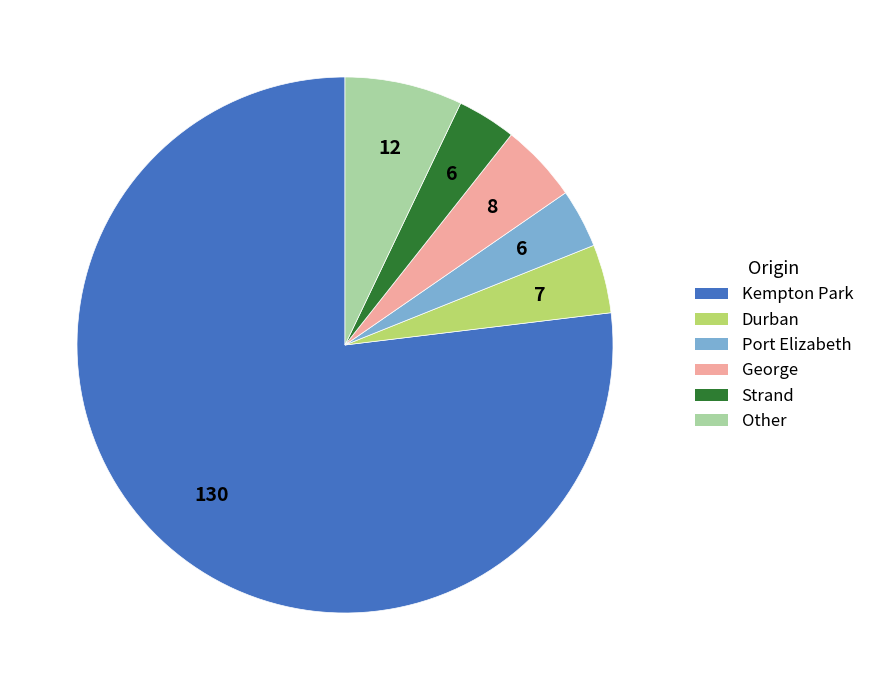

Count the number of slices in the pie.

6